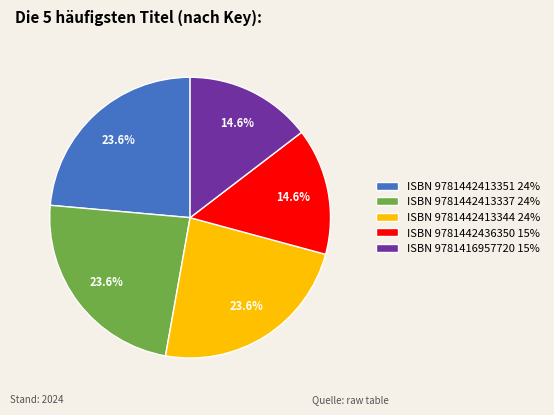

Does ISBN 9781442413337 24% represent more than half of the total?

No